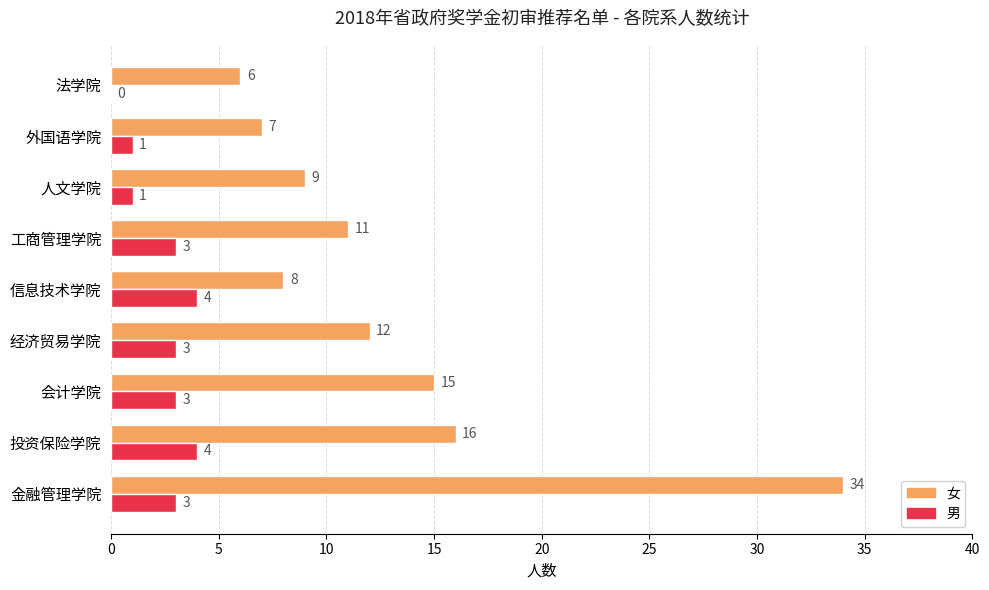

Is it true that 女 equals 56 at 金融管理学院?

False